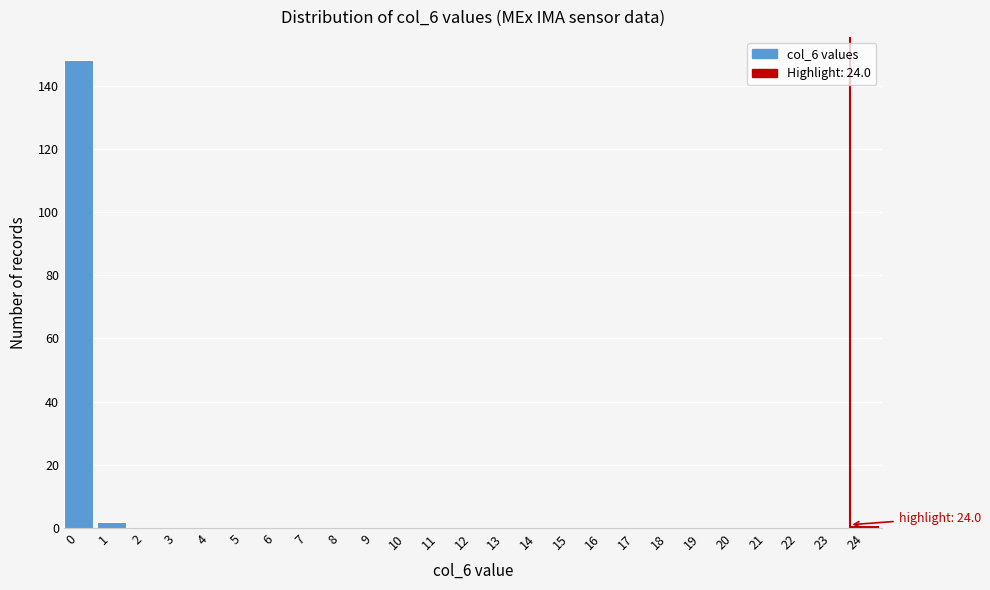

Reading right to left, extract all data points from this chart.

24=1	23=0	22=0	21=0	20=0	19=0	18=0	17=0	16=0	15=0	14=0	13=0	12=0	11=0	10=0	9=0	8=0	7=0	6=0	5=0	4=0	3=0	2=0	1=2	0=148